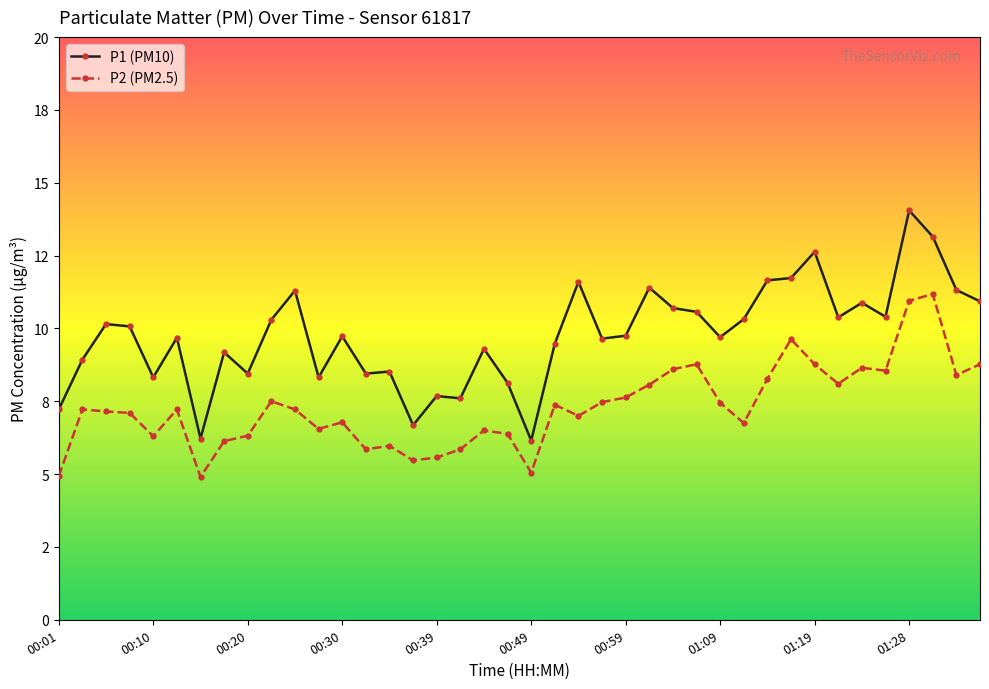

Is this an area chart (filled region under the line)?

No